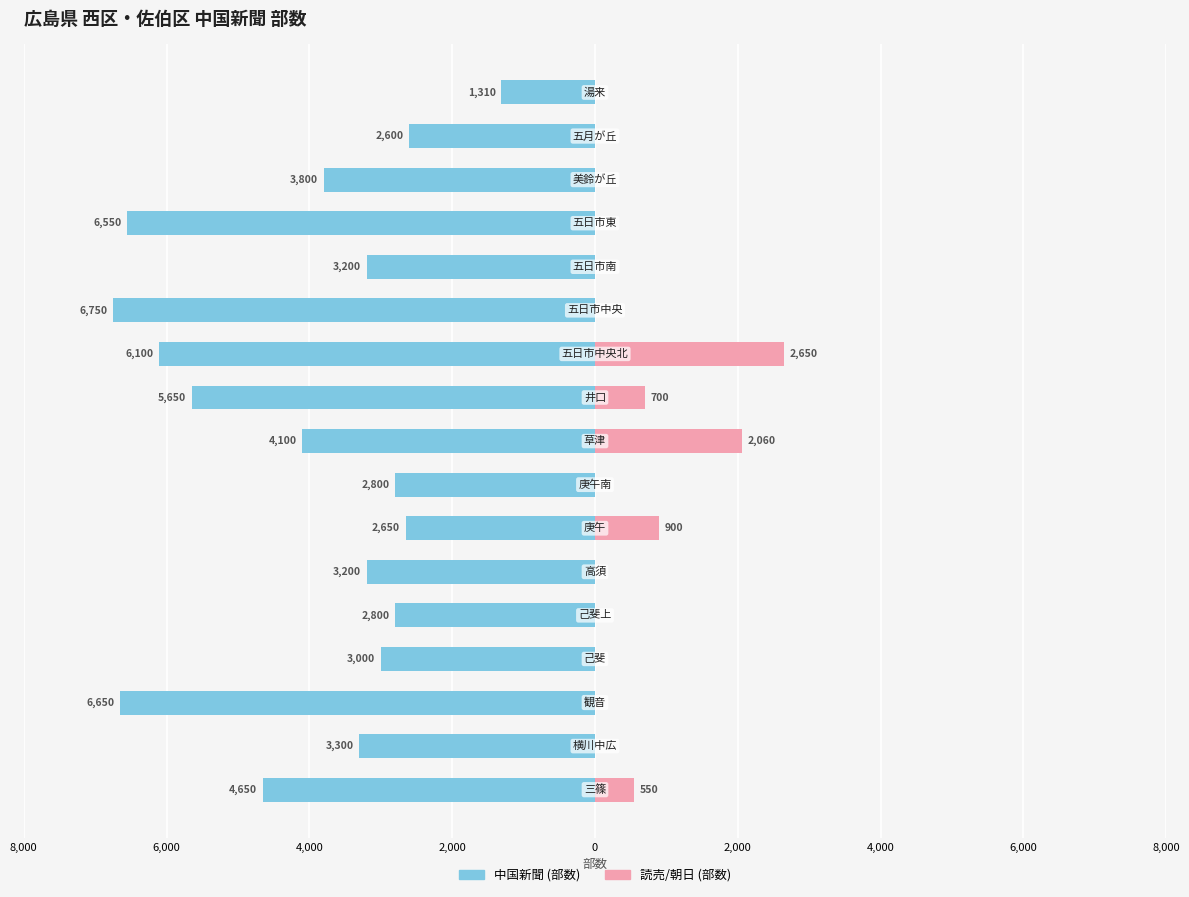

Is it true that Female equals 700 at 9?

True